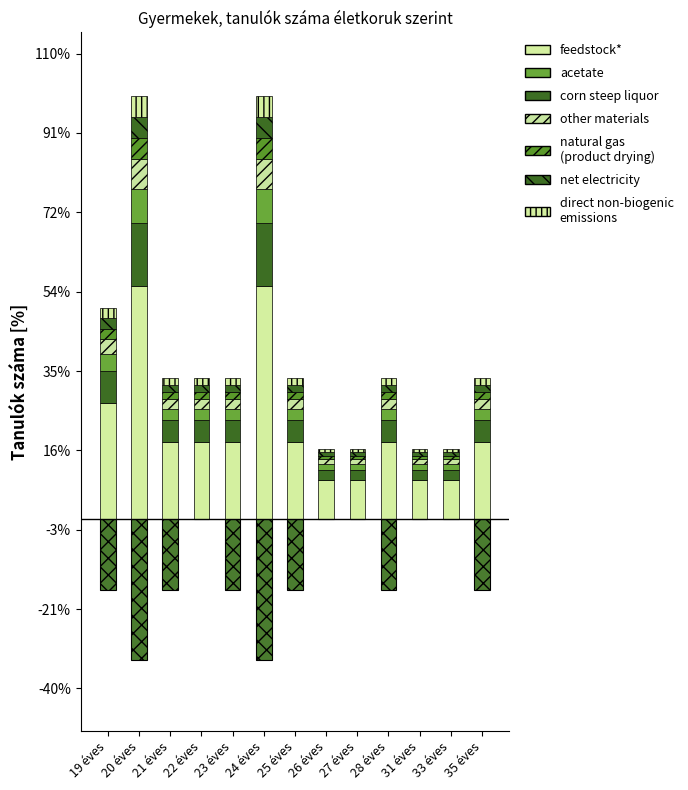

Between 23 éves and 33 éves, which is larger?

23 éves